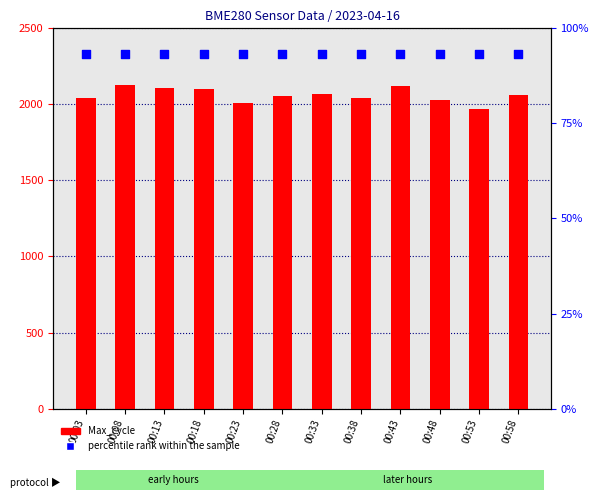

At how many categories does at least one series exceed 349?

12